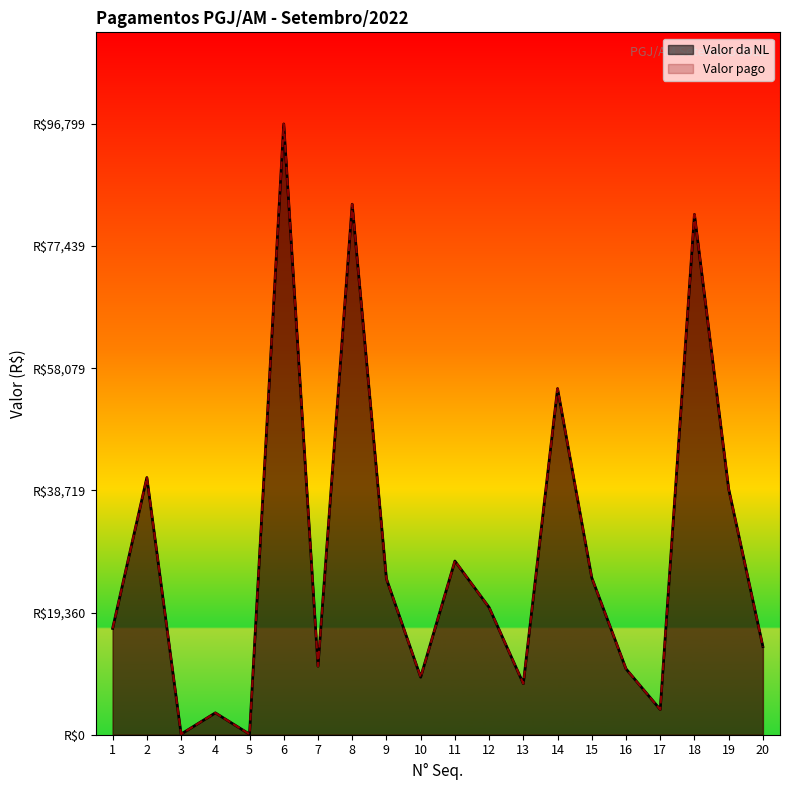

What is the average value of the Valor pago series?

28607.9